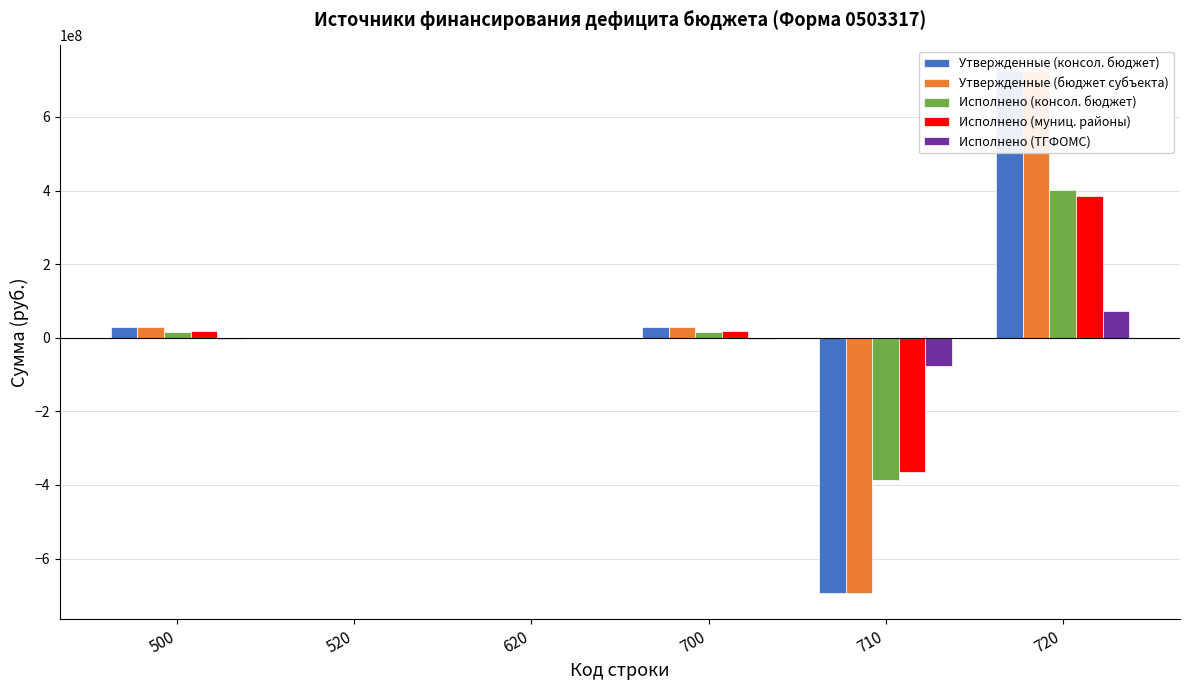

What is the difference between the maximum and minimum values in the Исполнено (ТГФОМС) series?

150924099.3